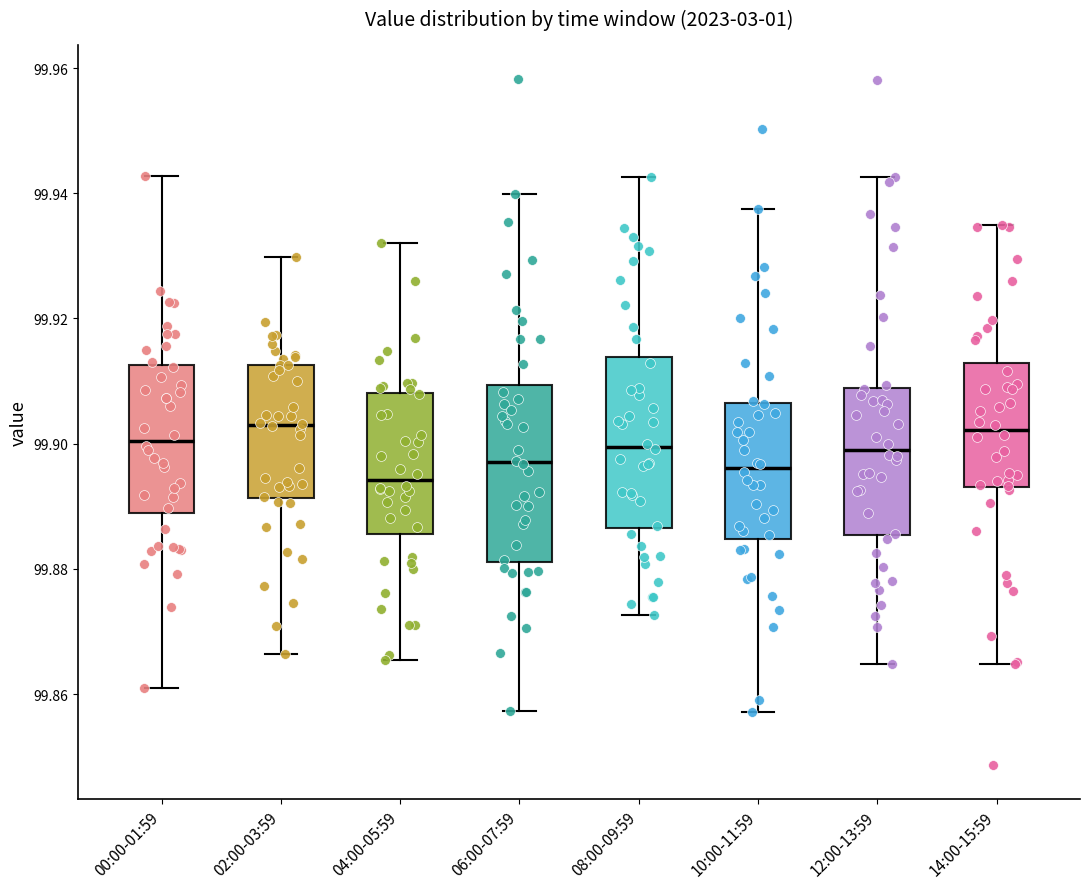

Reading left to right, read every box against the y-axis: the position of its median line, the range the box covers, and the ends of its whiskers. The values are not printed on the chart, so give them approximately, as read against the axis.

00:00-01:59: median 99.900, box 99.888 to 99.912, whiskers 99.860 to 99.942
02:00-03:59: median 99.904, box 99.892 to 99.912, whiskers 99.866 to 99.930
04:00-05:59: median 99.894, box 99.886 to 99.908, whiskers 99.866 to 99.932
06:00-07:59: median 99.898, box 99.882 to 99.910, whiskers 99.858 to 99.940
08:00-09:59: median 99.900, box 99.886 to 99.914, whiskers 99.872 to 99.942
10:00-11:59: median 99.896, box 99.884 to 99.906, whiskers 99.858 to 99.938
12:00-13:59: median 99.900, box 99.886 to 99.908, whiskers 99.864 to 99.942
14:00-15:59: median 99.902, box 99.894 to 99.912, whiskers 99.864 to 99.934